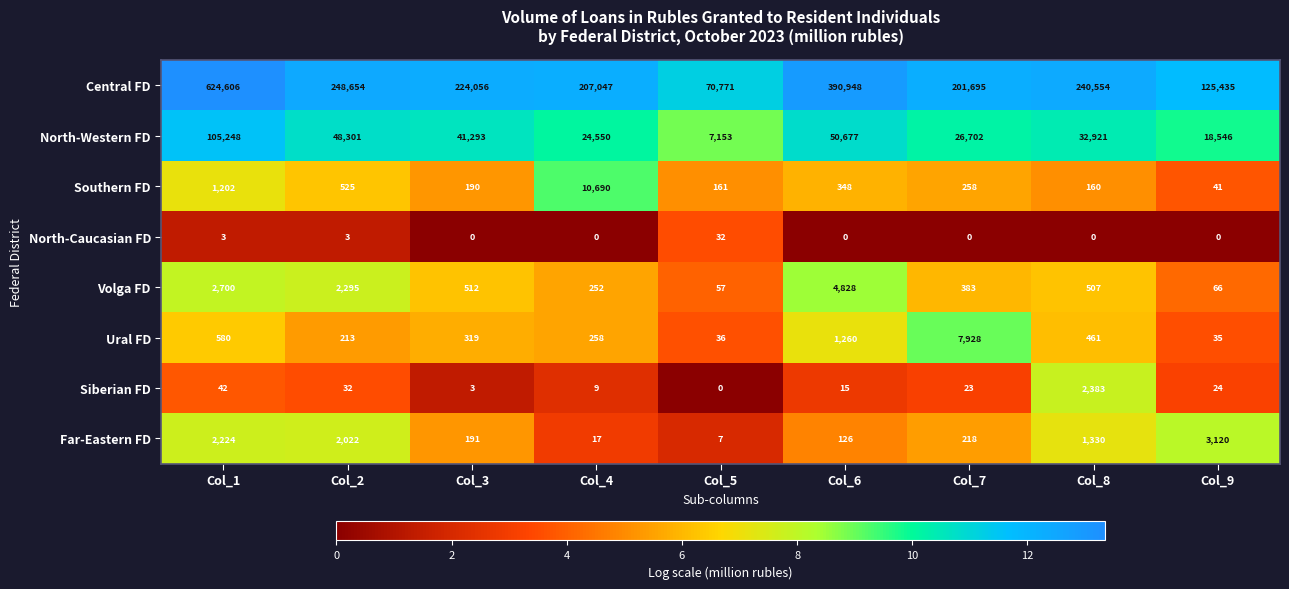

What is the total value across all series at Col_6?

448202